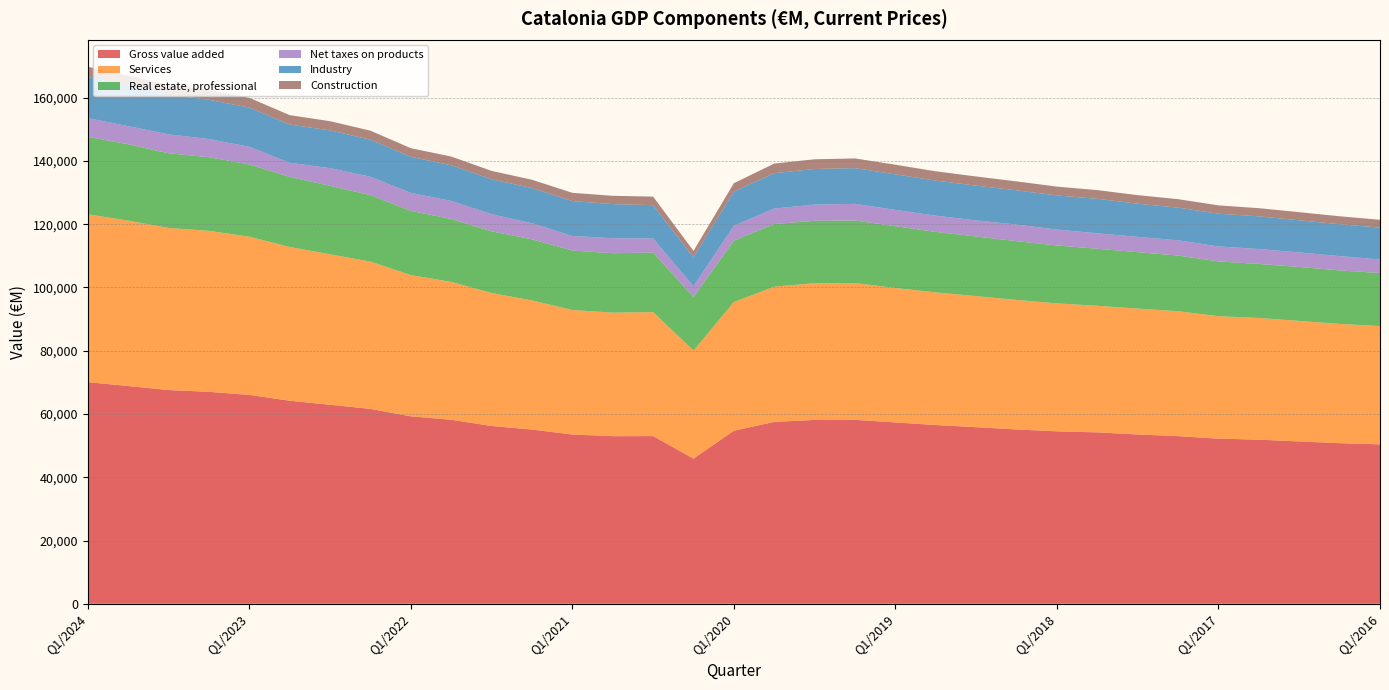

Reading left to right, extract all data points from this chart.

Gross value added: 70054	68851	67572	67008	66036	64196	62920	61613	59261	58178	56209	55084	53515	52993	53009	45901	54712	57507	58127	58159	57332	56510	55831	55114	54518	54192	53525	52999	52205	51883	51321	50780	50401
Services: 53096	52277	51239	50887	50003	48606	47565	46566	44650	43579	42037	40825	39360	39039	39194	34127	40672	42747	43221	43242	42493	41923	41436	40942	40441	40011	39799	39475	38715	38467	38114	37693	37395
Real estate, professional: 24464	24139	23611	23285	22852	22151	21629	21009	20292	19897	19488	19317	18789	18795	18818	16949	19412	19814	19731	19758	19536	19126	18852	18579	18330	18027	17839	17618	17316	17076	17047	16917	16764
Net taxes on products: 5918	5731	5976	5739	5590	4453	5600	5800	5689	5695	5432	5068	4609	4741	4440	3400	4711	4894	5102	5277	5157	5113	5085	5240	5024	4888	4830	4816	4732	4722	4598	4512	4296
Industry: 12975	12716	12537	12404	12377	12099	11931	11733	11396	11296	11027	11119	11039	10777	10549	9118	10794	11165	11280	11282	11238	11103	10974	10828	10778	10904	10479	10325	10352	10332	10156	10099	10054
Construction: 3280	3226	3181	3121	3092	2971	2916	2838	2740	2742	2654	2634	2602	2634	2708	2072	2667	3042	3064	3071	3041	2944	2902	2826	2784	2751	2715	2677	2624	2584	2563	2506	2479